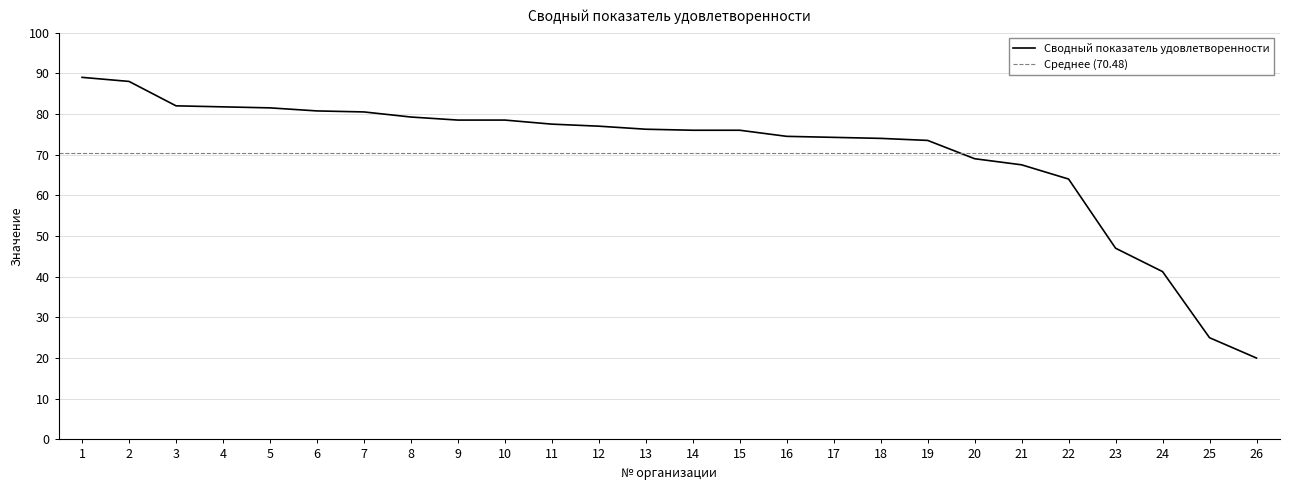

Is it true that the value at 20 is 69.0?

True